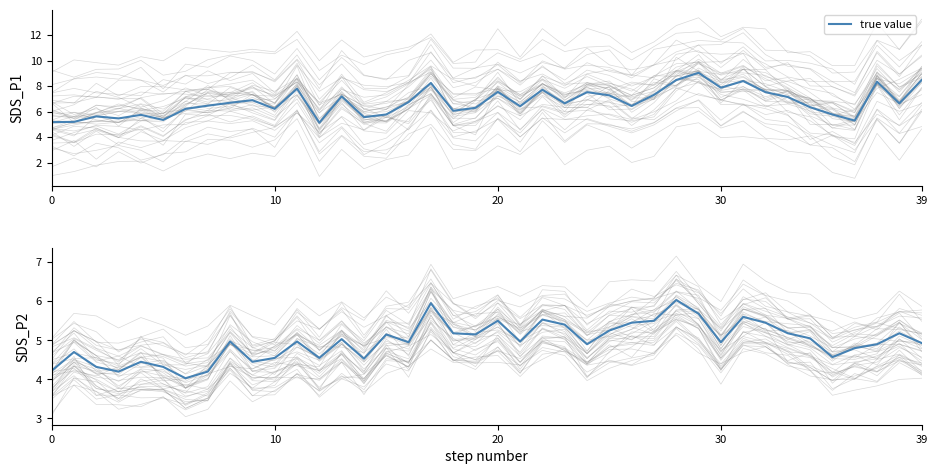

Is this an area chart (filled region under the line)?

No